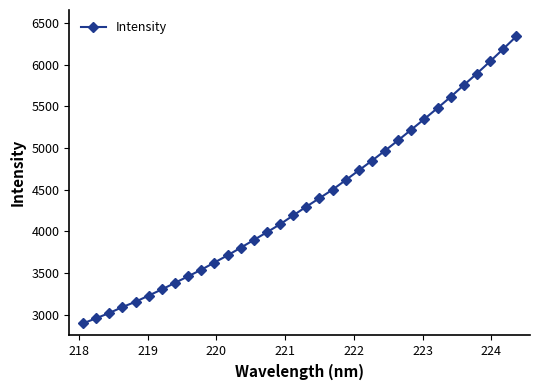

What is the greatest value displayed?

6338.8